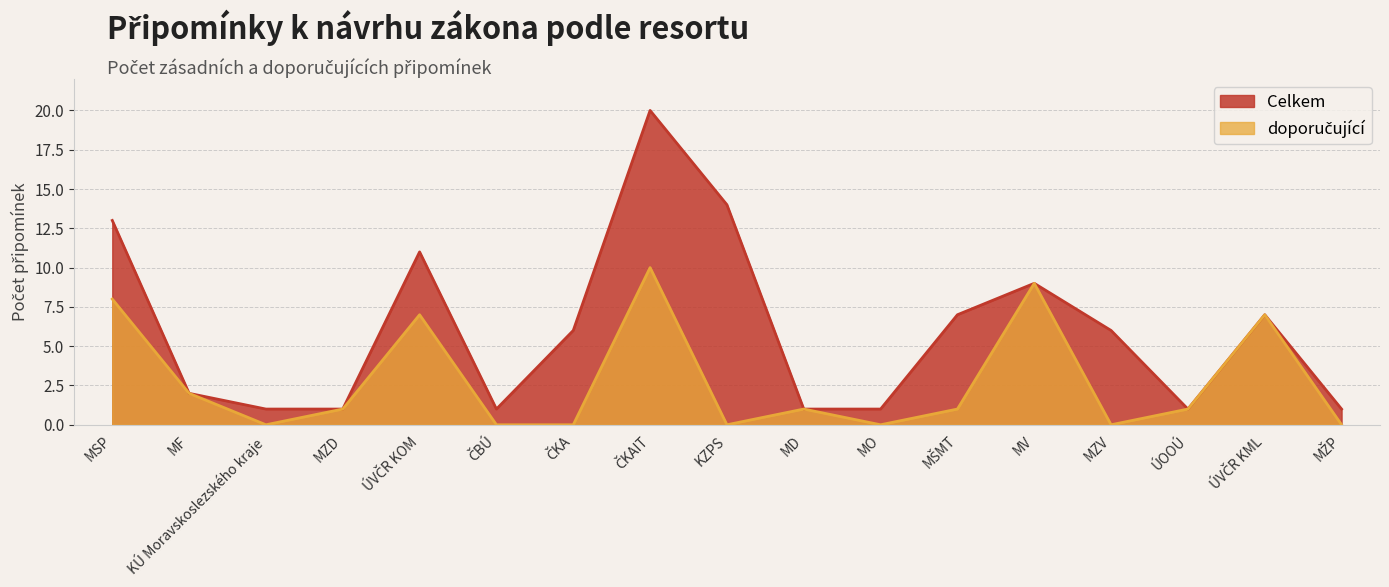

What is the approximate value of Celkem at MZV?

6